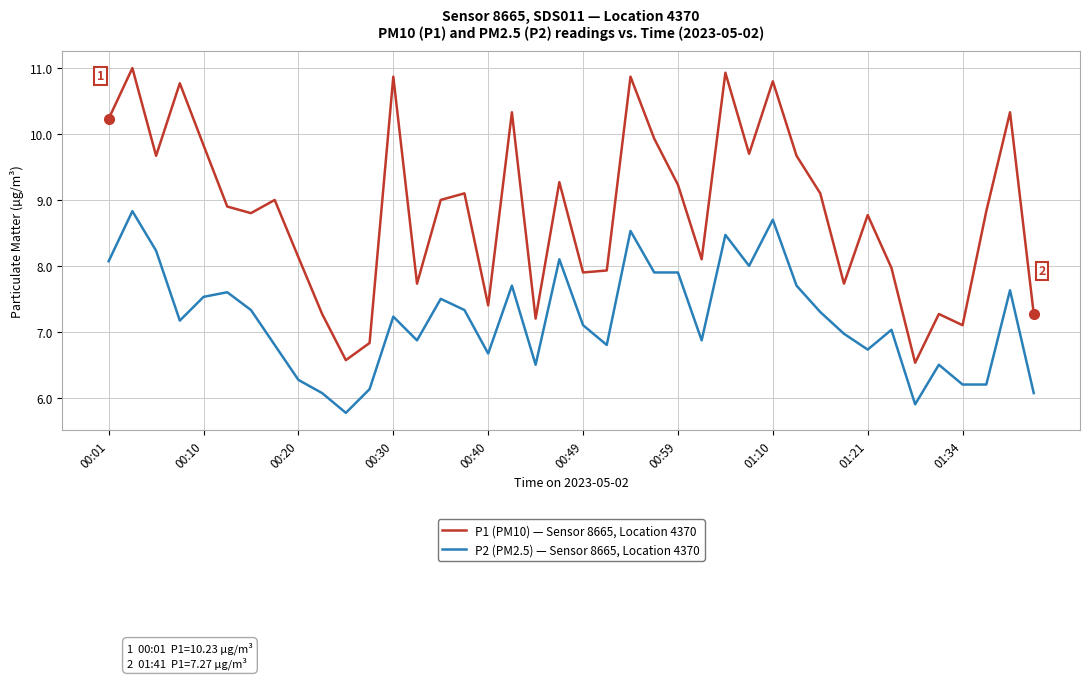

List the series in order of their peak value, lowest first.

P2 (PM2.5) — Sensor 8665, Location 4370, P1 (PM10) — Sensor 8665, Location 4370